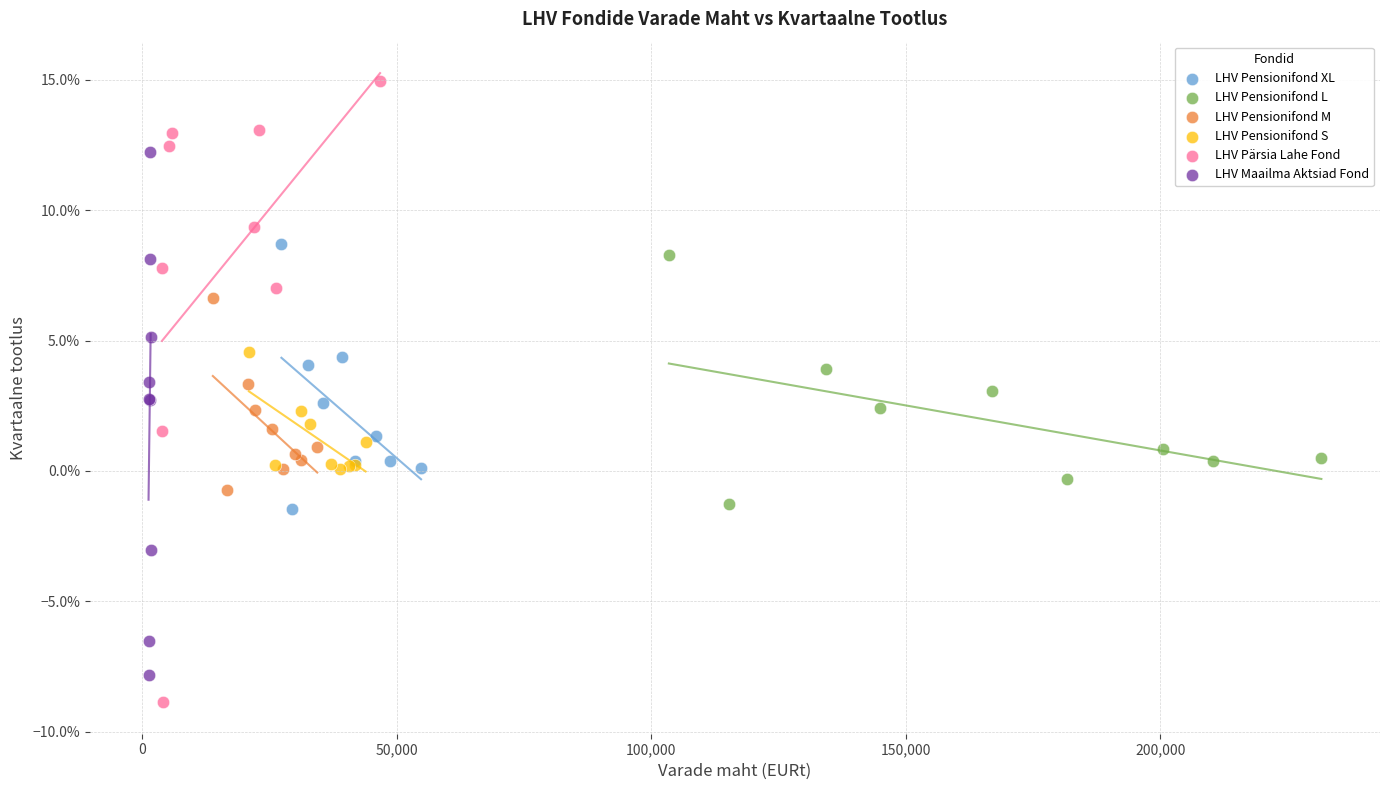

Which series has the largest Y range (max minus min)?

LHV Pärsia Lahe Fond